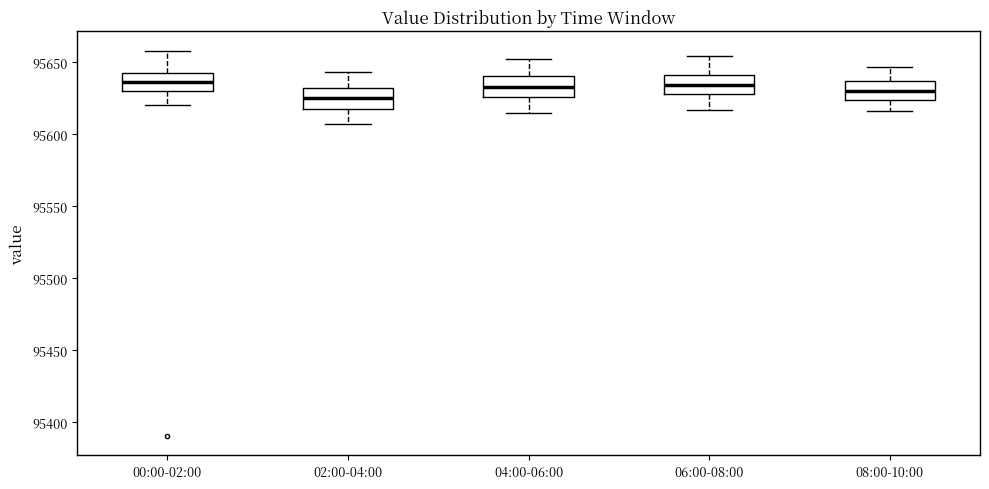

Reading left to right, transcribe this box plot: for each box, give where its median line is, the range the box spans, and where its two whiskers end, as read against the y-axis. The values are not printed on the chart, so give them approximately, as read against the axis.

00:00-02:00: median 95635, box 95630 to 95645, whiskers 95620 to 95660
02:00-04:00: median 95625, box 95620 to 95630, whiskers 95605 to 95645
04:00-06:00: median 95635, box 95625 to 95640, whiskers 95615 to 95650
06:00-08:00: median 95635, box 95630 to 95640, whiskers 95615 to 95655
08:00-10:00: median 95630, box 95625 to 95635, whiskers 95615 to 95645